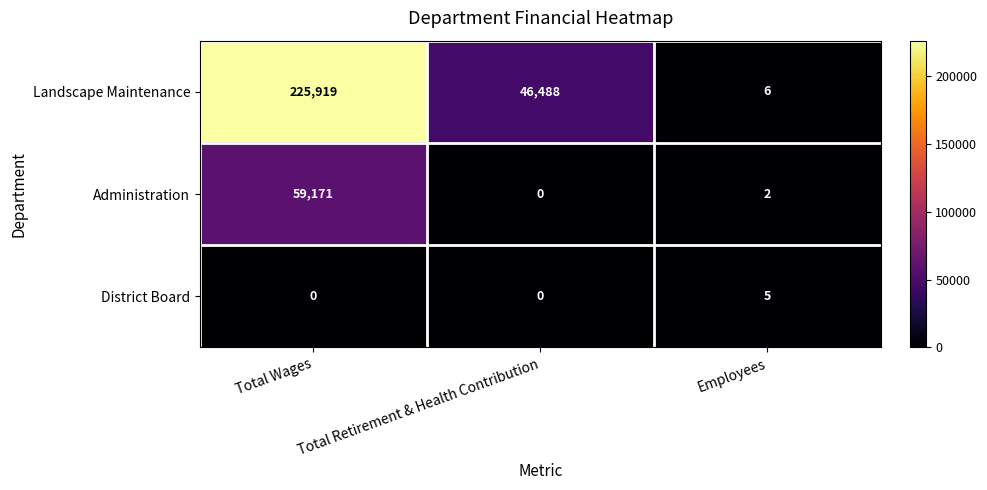

What is the sum of all Landscape Maintenance values?

272413